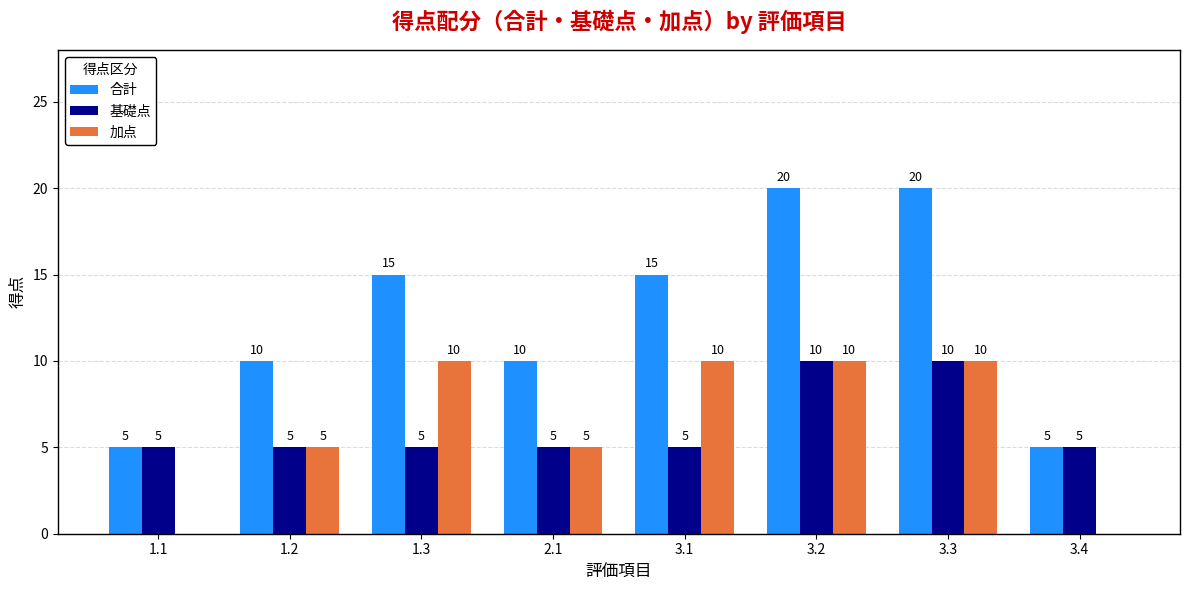

Which series has the widest spread of values?

合計